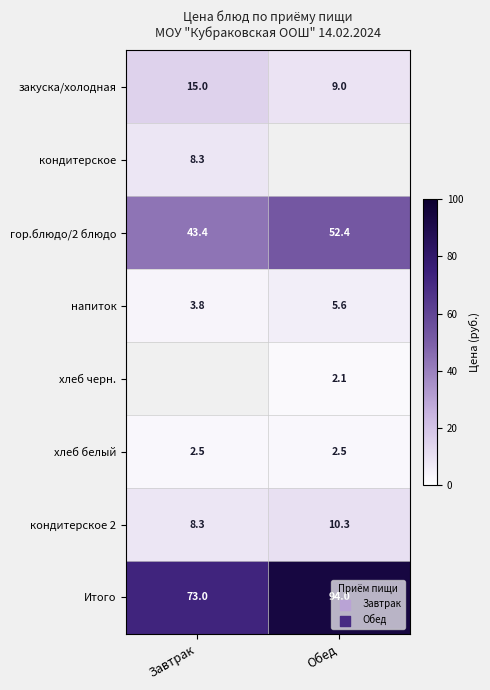

At how many categories does at least one series exceed 60?

2